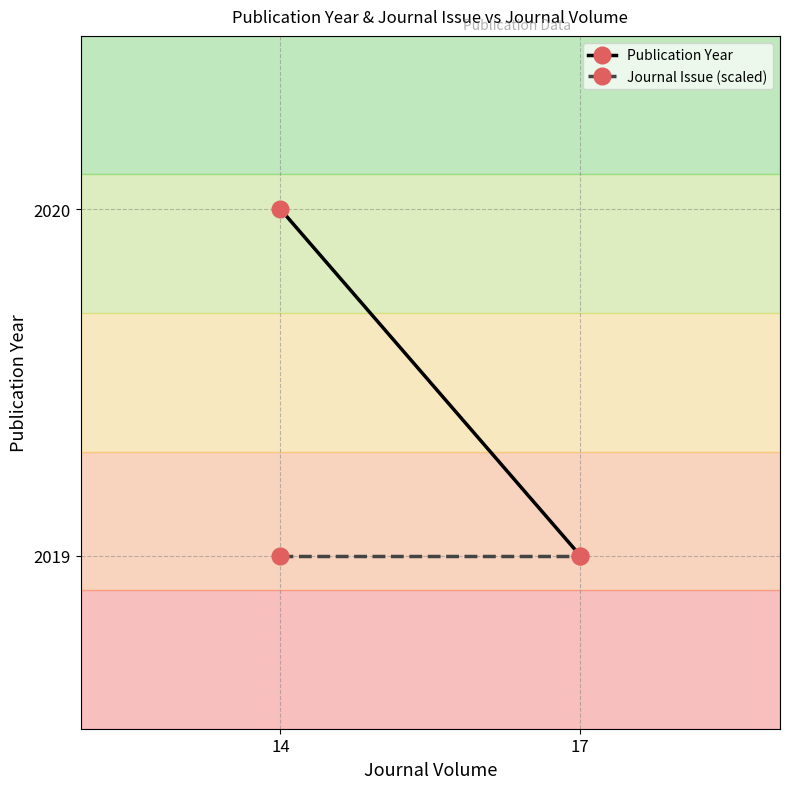

Is this an area chart (filled region under the line)?

No